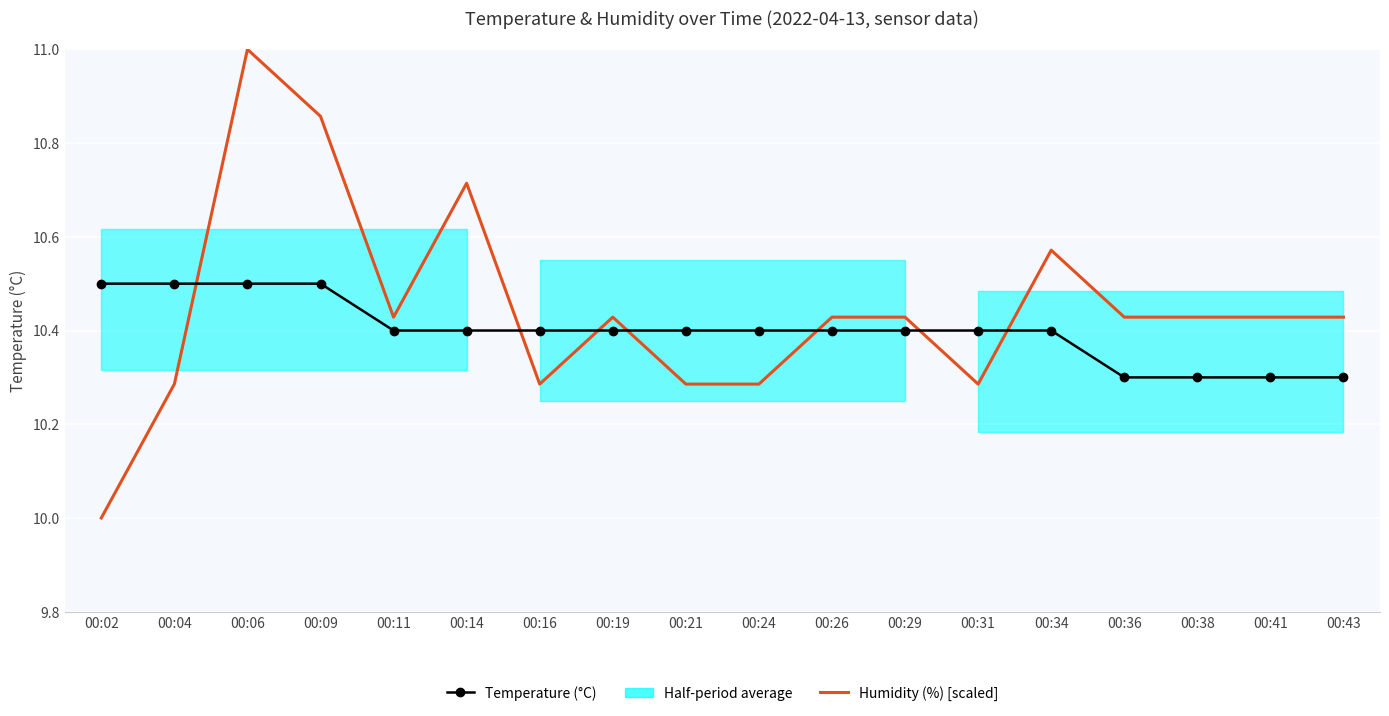

At 00:26, list the series in order from largest to smallest.

Humidity (%) [scaled], Temperature (°C)